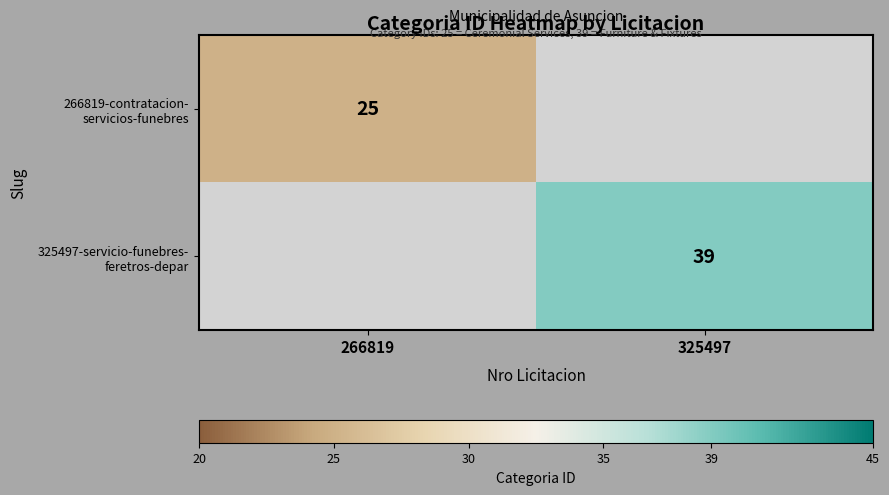

What is the sum of the 266819-contratacion- servicios-funebres values at 266819 and 325497?

25